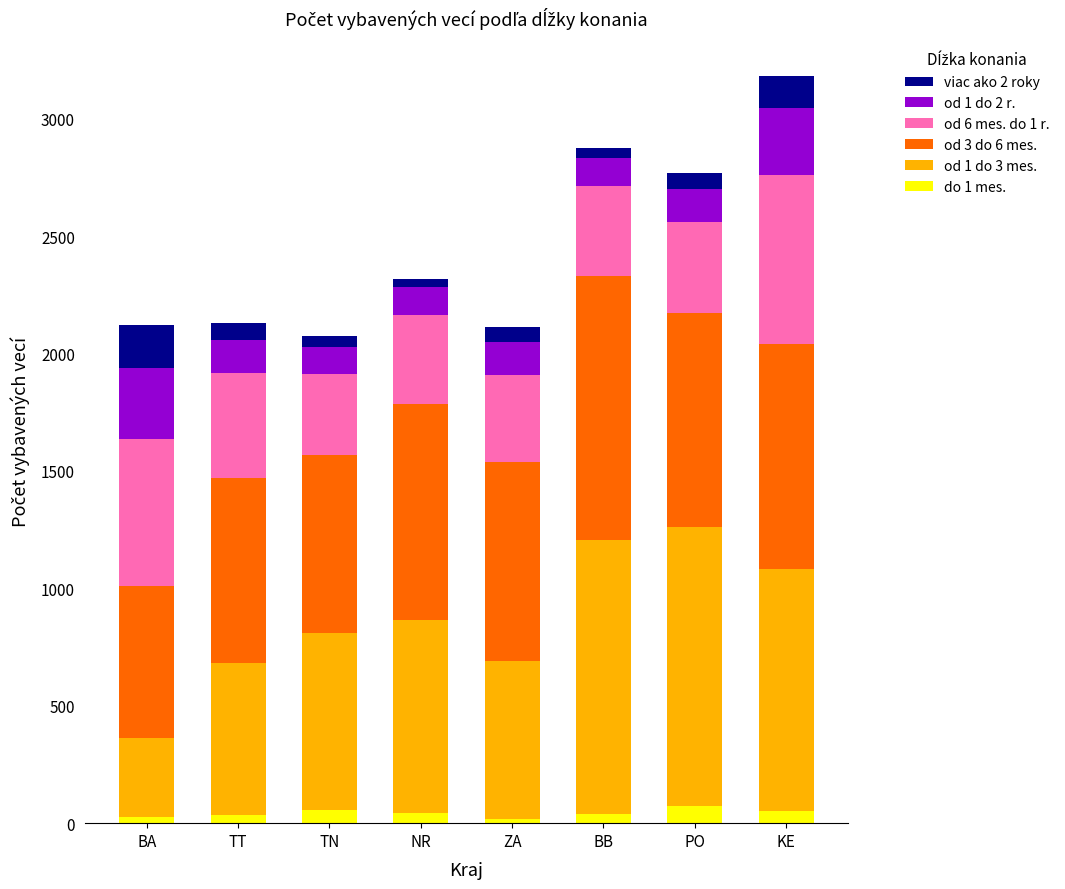

What is the difference between the maximum and second lowest values in the od 1 do 3 mes. series?

542